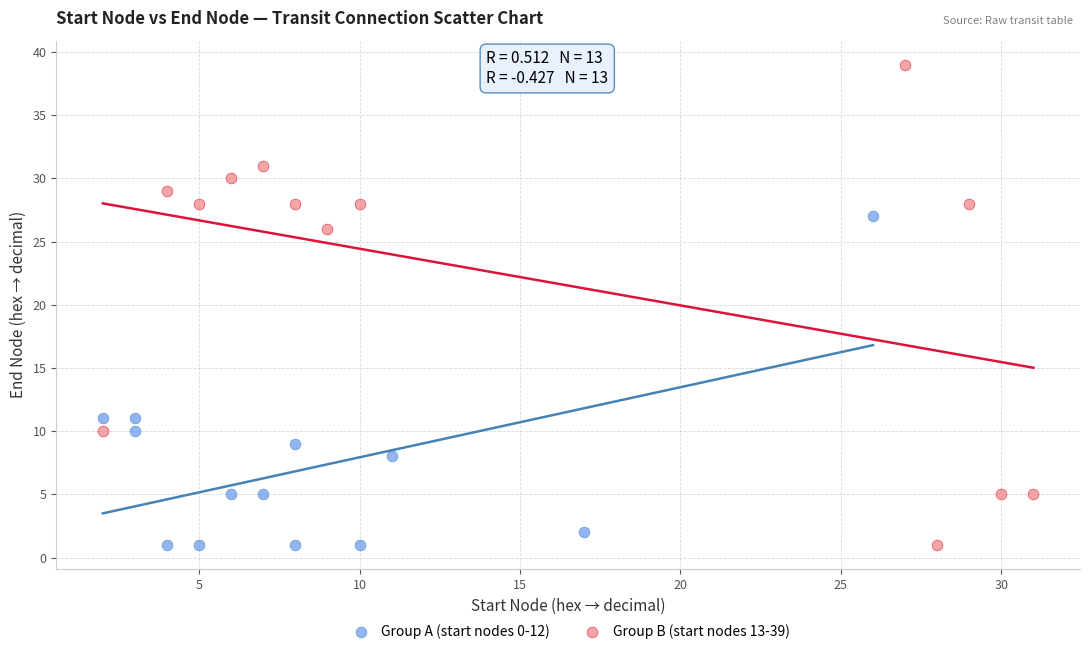

Which series reaches the maximum Y coordinate?

Group B (start nodes 13-39)